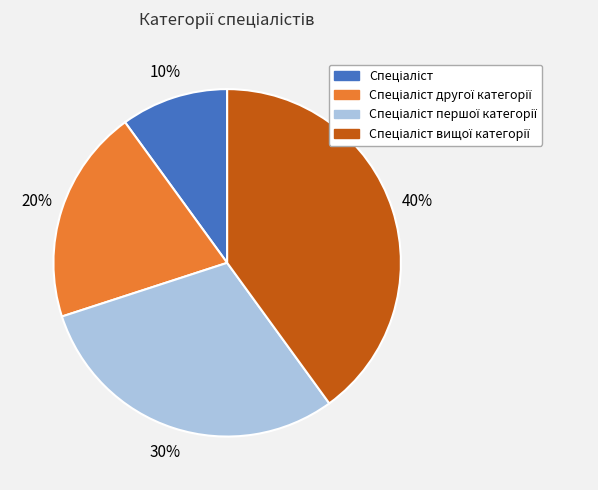

Does any single category account for the majority?

No